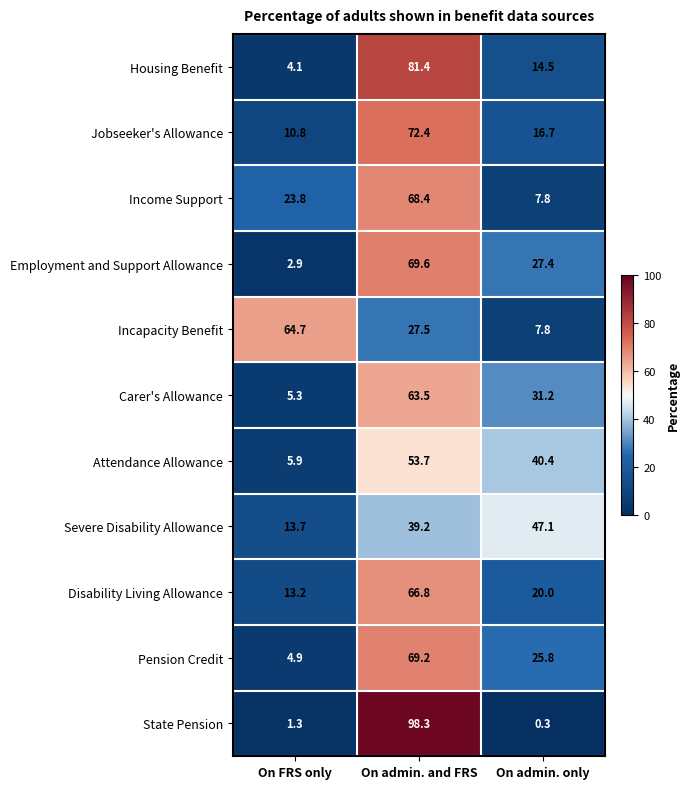

List the series in order of their peak value, lowest first.

Severe Disability Allowance, Attendance Allowance, Carer's Allowance, Incapacity Benefit, Disability Living Allowance, Income Support, Pension Credit, Employment and Support Allowance, Jobseeker's Allowance, Housing Benefit, State Pension